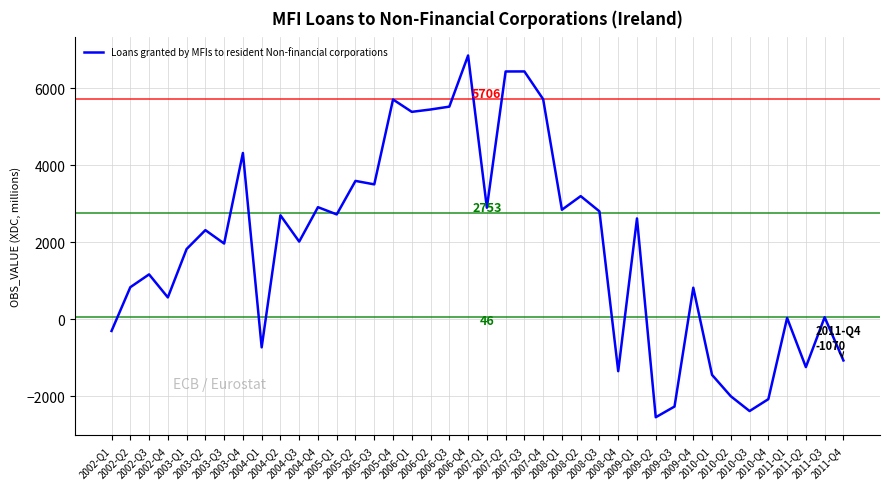

How many distinct data groups are displayed?

1